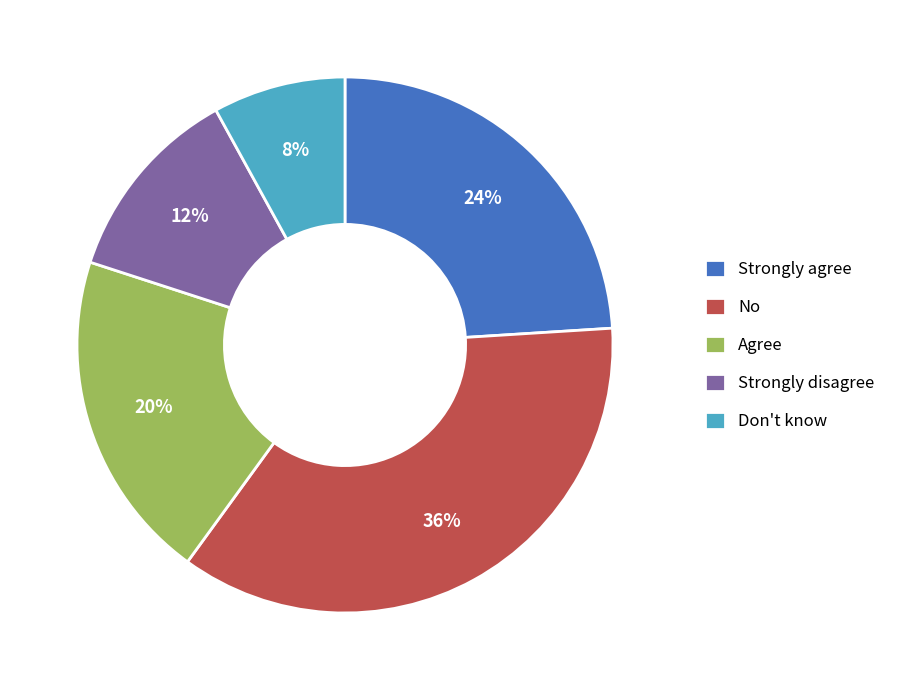

Does any single category account for the majority?

No